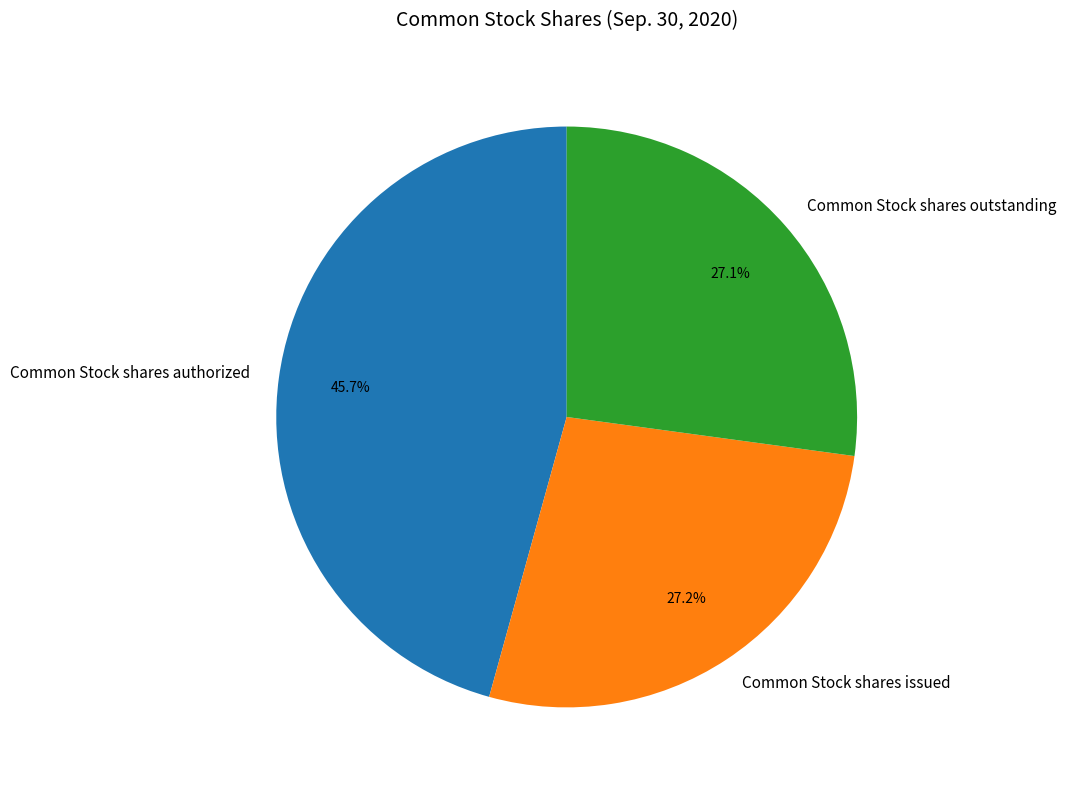

Which slice is the largest?

Common Stock shares authorized